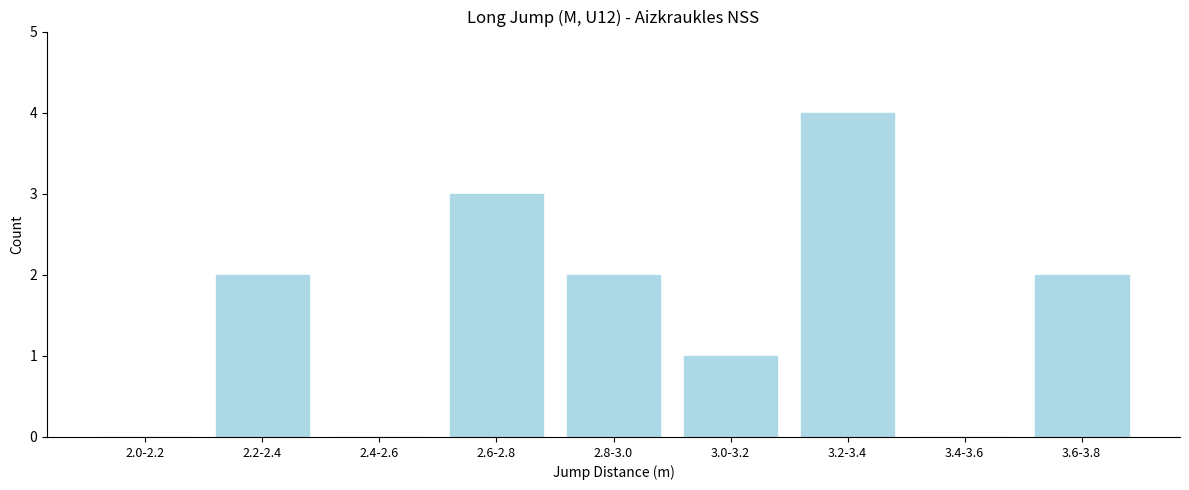

Reading right to left, transcribe all the data shown in this chart.

3.6-3.8=2	3.4-3.6=0	3.2-3.4=4	3.0-3.2=1	2.8-3.0=2	2.6-2.8=3	2.4-2.6=0	2.2-2.4=2	2.0-2.2=0